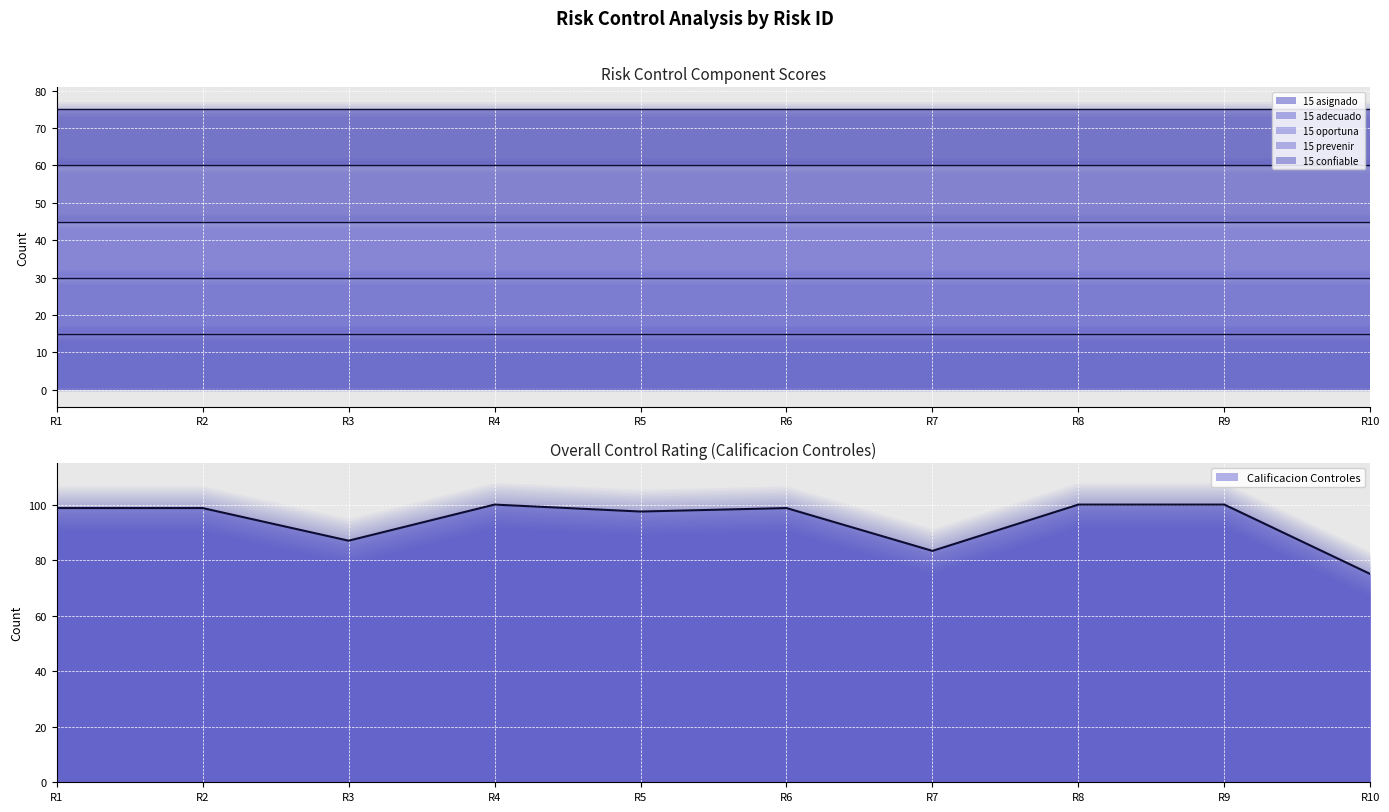

True or false: 15 confiable has a value of 25.8 at R3.

False